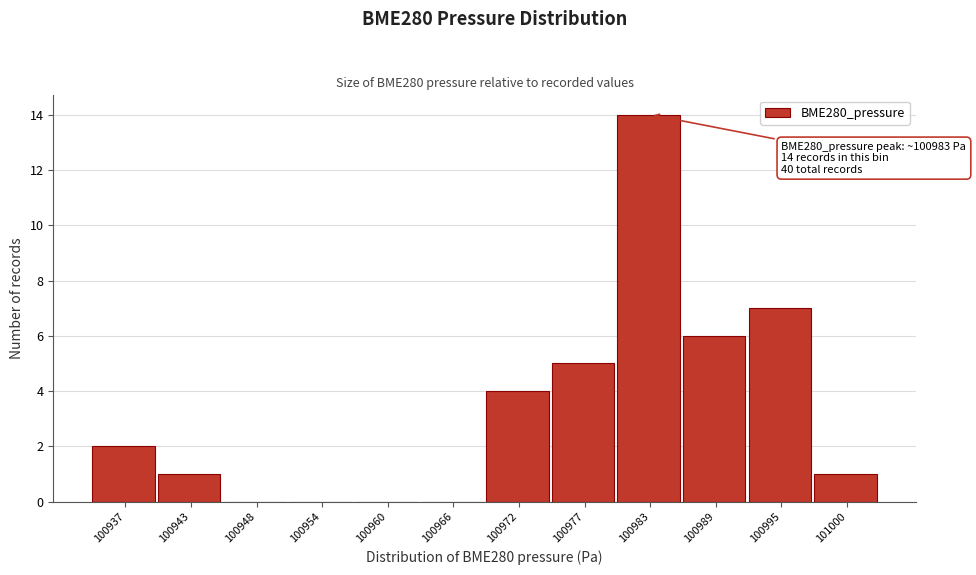

Reading left to right, extract all data points from this chart.

100937=2	100943=1	100948=0	100954=0	100960=0	100966=0	100972=4	100977=5	100983=14	100989=6	100995=7	101000=1